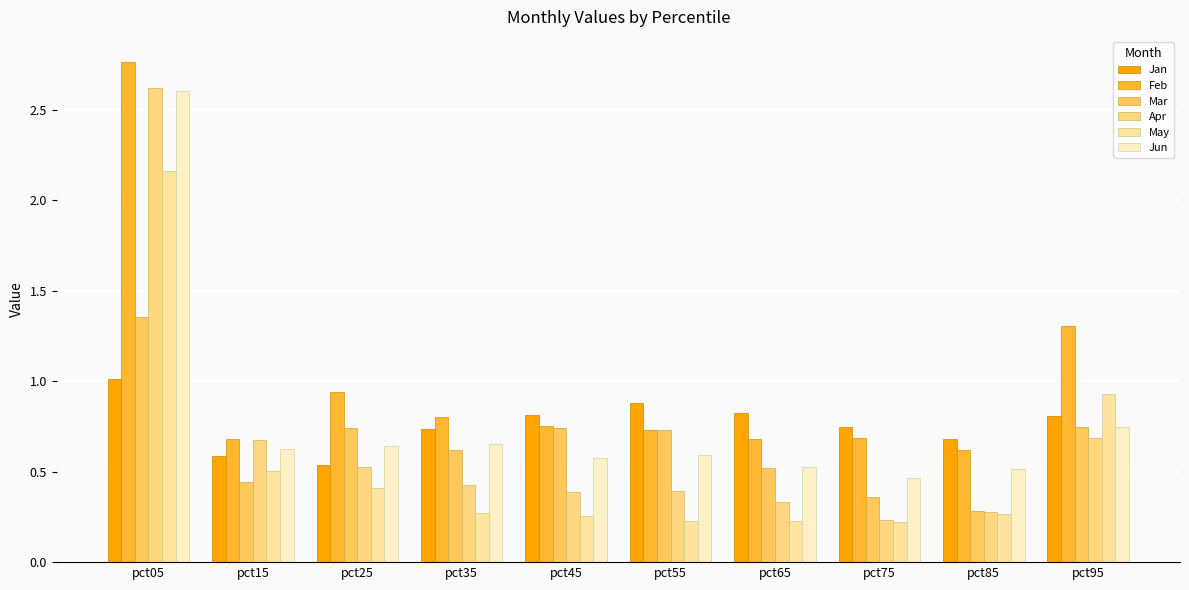

What is the total value across all series at pct55?

3.6